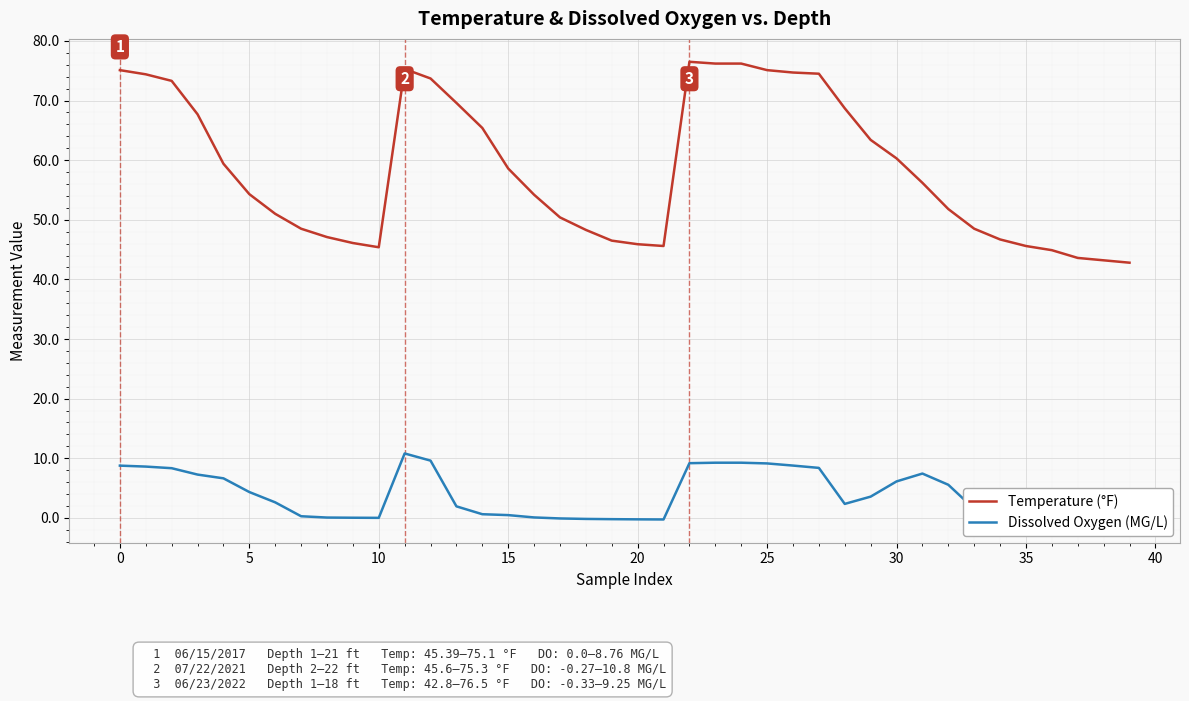

What is the difference between the highest and lowest values at 35?

47.1